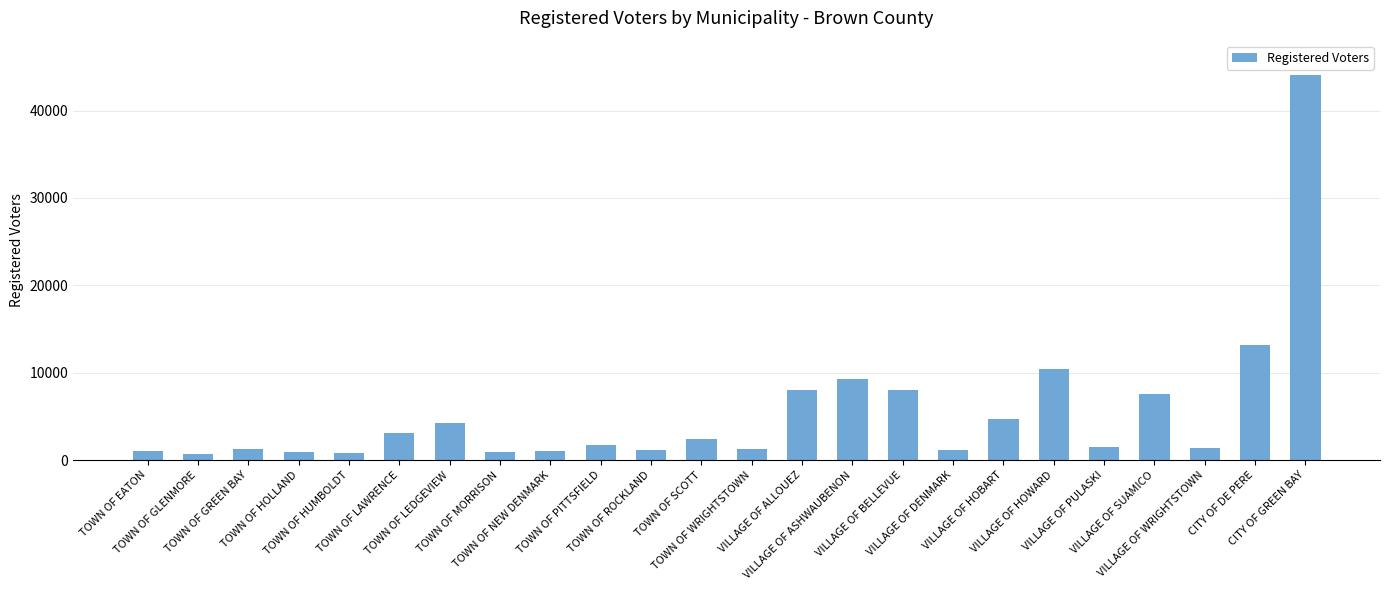

What is the label of the 16th bar from the right?

TOWN OF NEW DENMARK